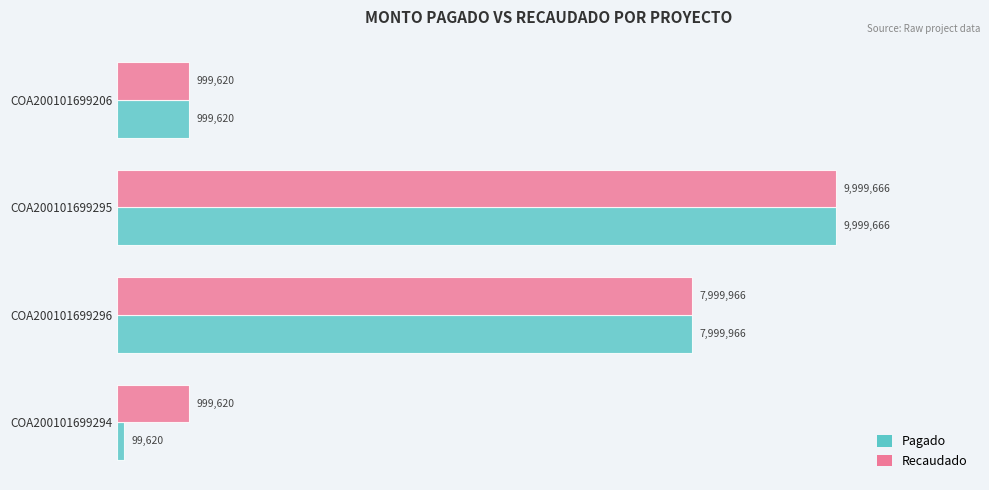

What are all the series names shown in the legend?

Pagado, Recaudado